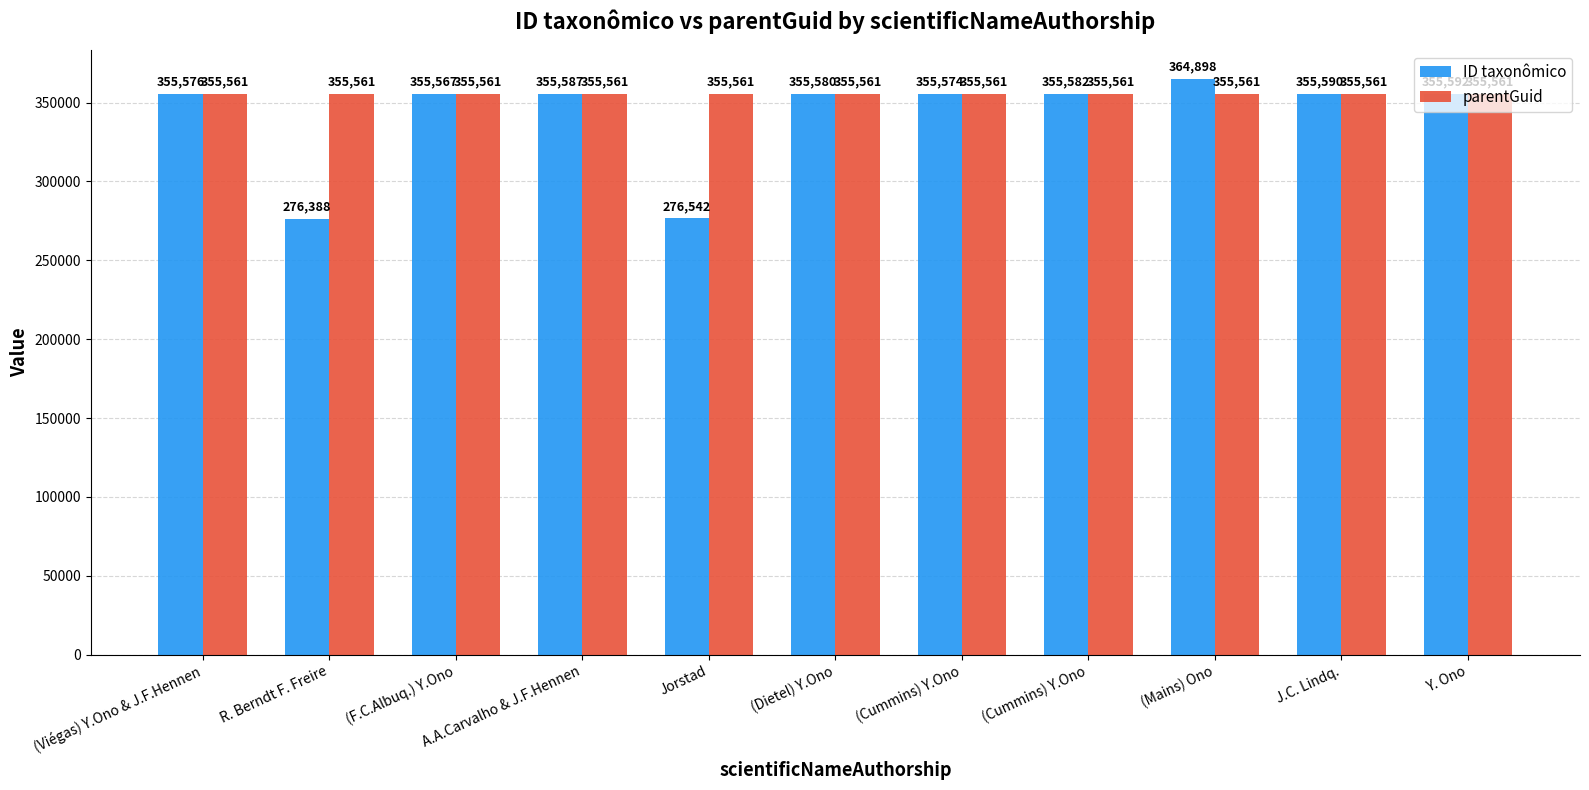

At which category does the chart reach its minimum across all series?

R. Berndt F. Freire